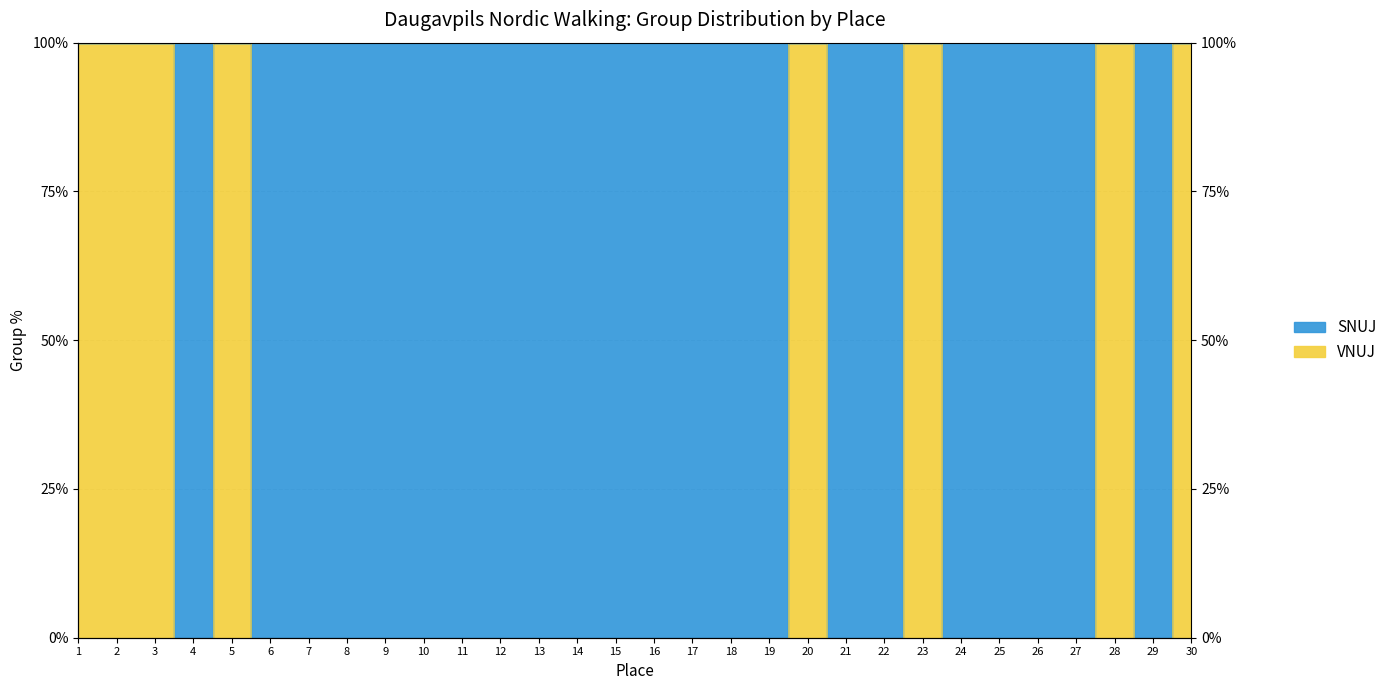

At which category does the chart reach its peak across all series?

1